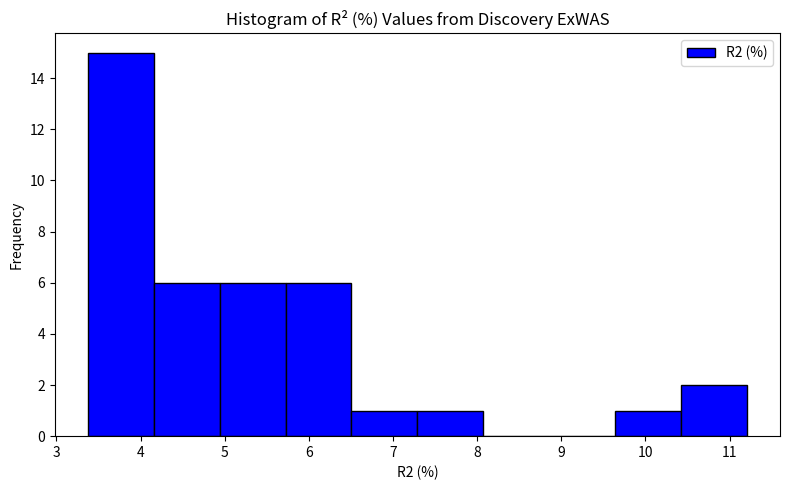

Reading left to right, transcribe this chart: for each bar, give the range it covers on the x-axis and its height. Neither the bar edges nor the heights are printed on the chart, so give them approximately, as read against the axes.

3.4 to 4.2: 15
4.2 to 4.9: 6
4.9 to 5.7: 6
5.7 to 6.5: 6
6.5 to 7.3: 1
7.3 to 8.1: 1
8.1 to 8.9: 0
8.9 to 9.6: 0
9.6 to 10.4: 1
10.4 to 11.2: 2